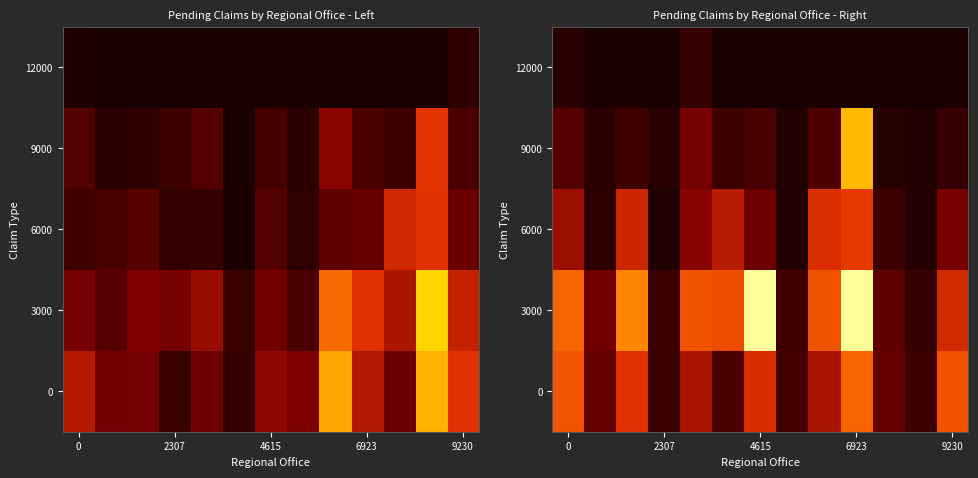

What is the spread (max minus min) of values at 0?

1907